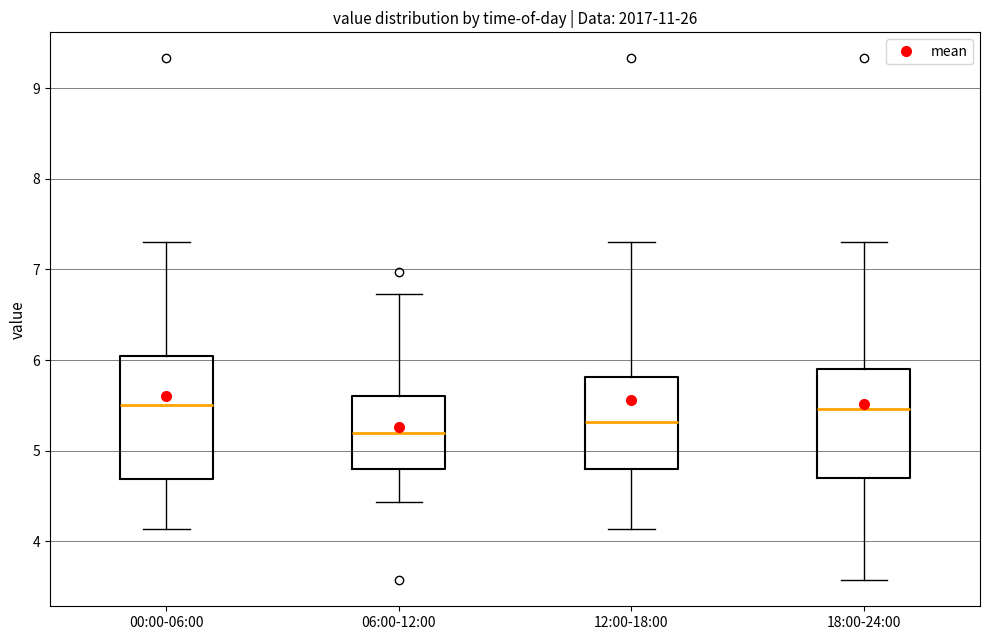

Which box is the tallest, from its lower edge to its upper edge?

00:00-06:00